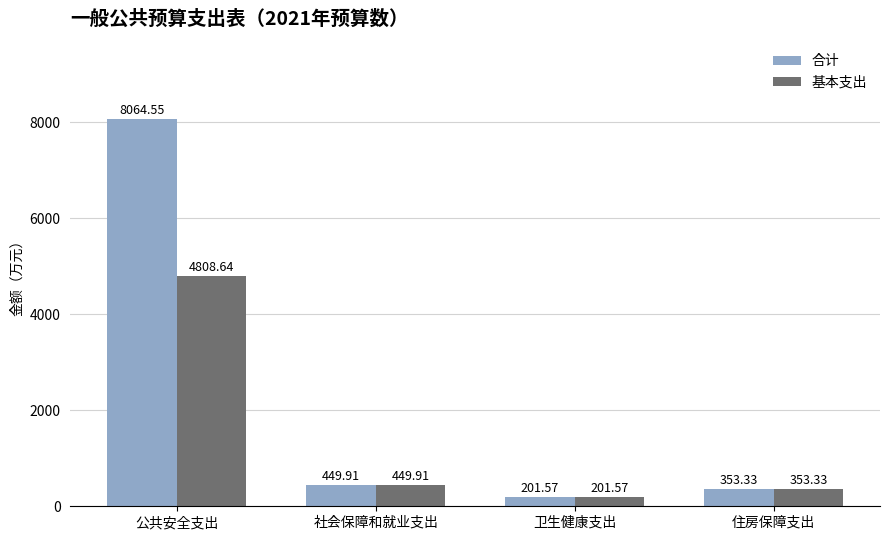

What is the sum of all 基本支出 values?

5813.5